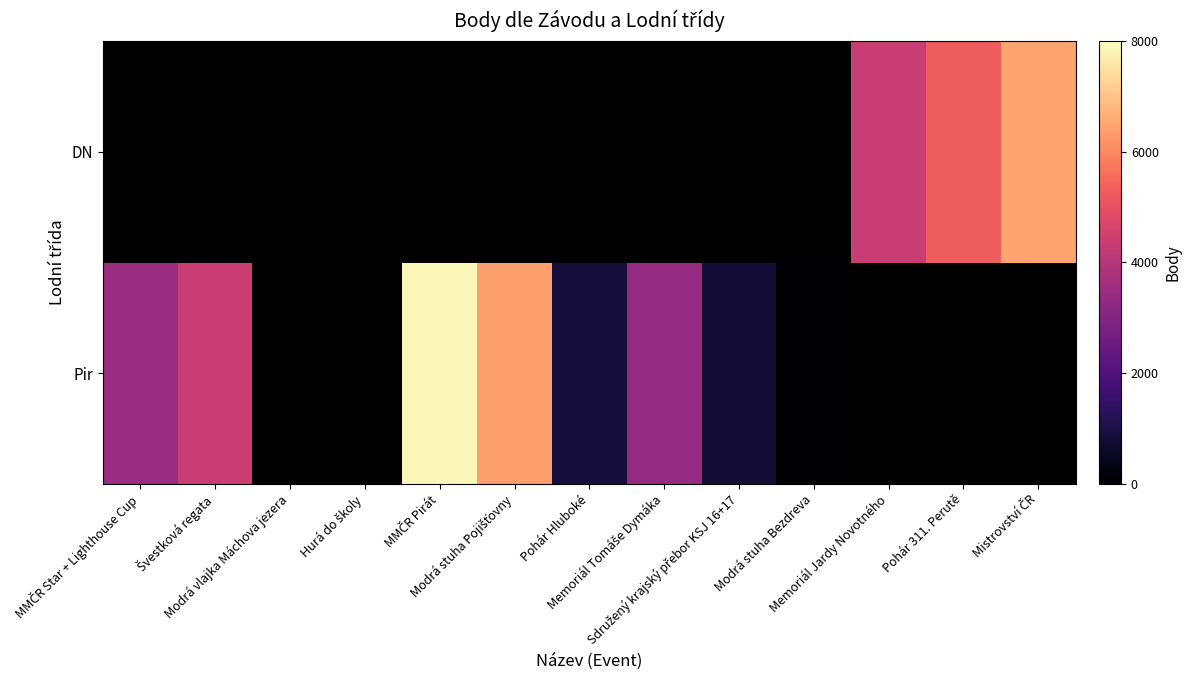

The value of DN at Memoriál Jardy Novotného is 4367.0. True or false?

True